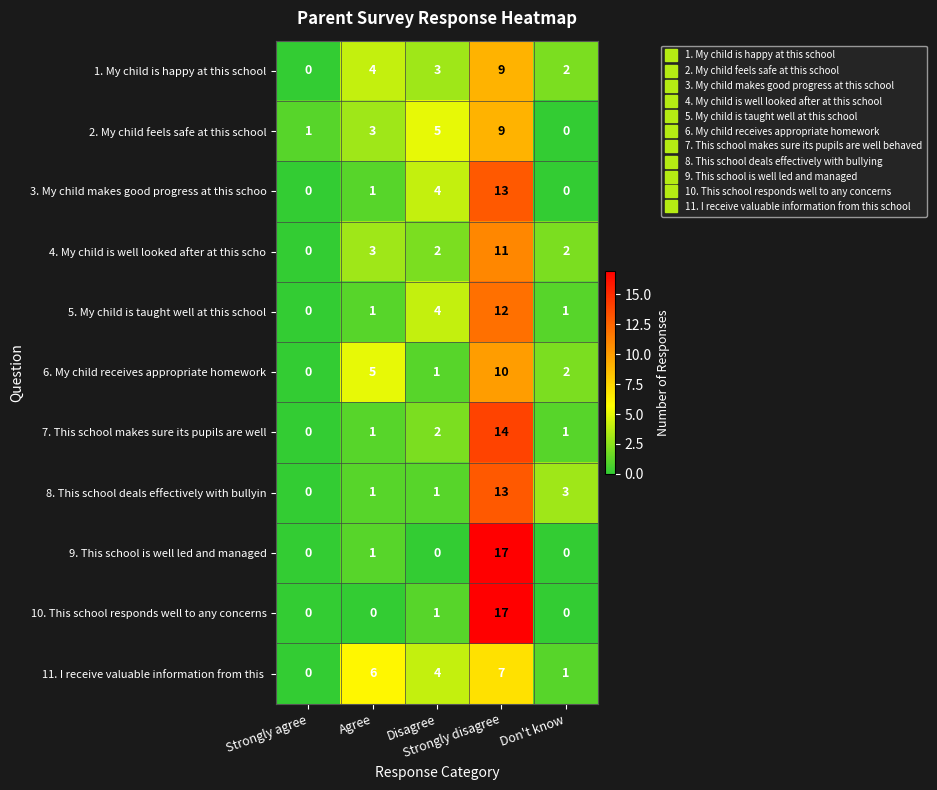

What is the difference between the maximum and second lowest values in the 8. This school deals effectively with bullyin series?

12